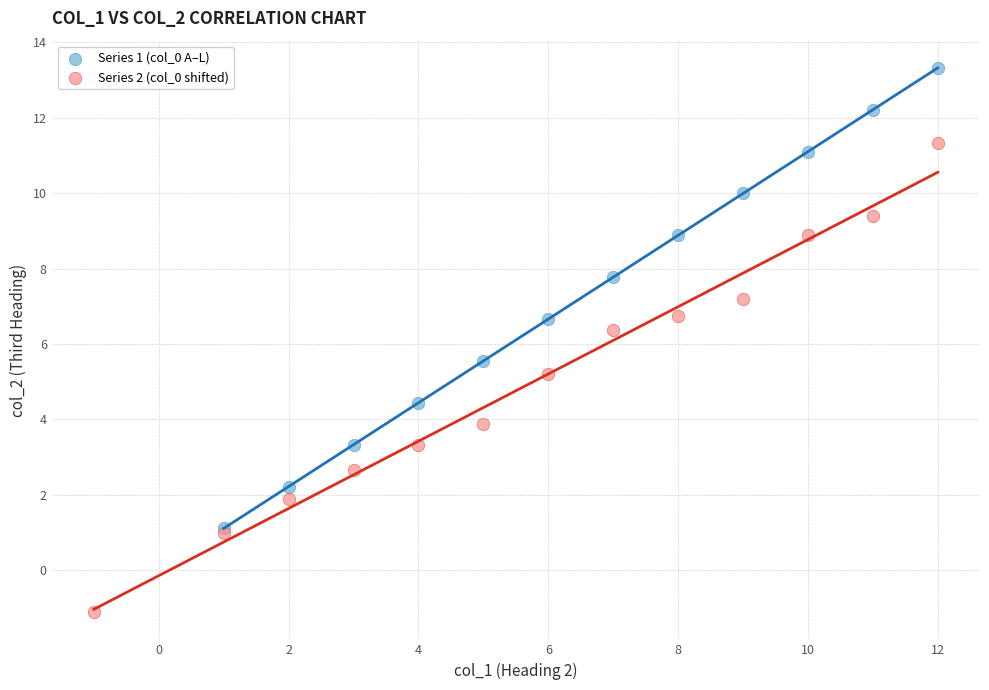

Which series reaches the minimum Y coordinate?

Series 2 (col_0 shifted)